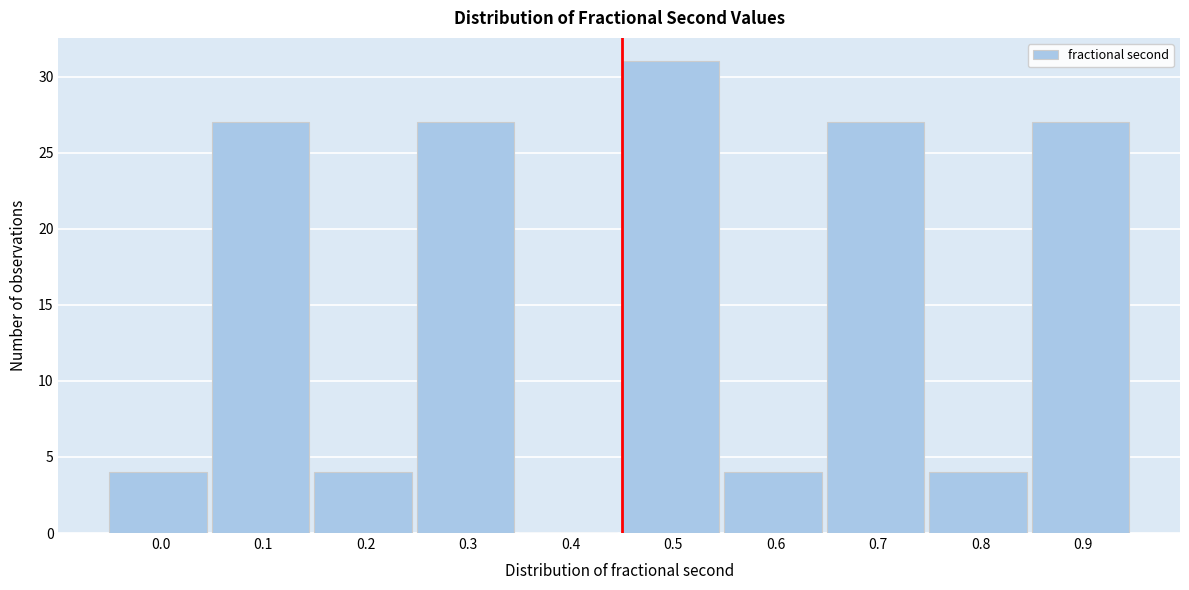

Reading right to left, transcribe all the data shown in this chart.

0.9=27	0.8=4	0.7=27	0.6=4	0.5=31	0.4=0	0.3=27	0.2=4	0.1=27	0.0=4